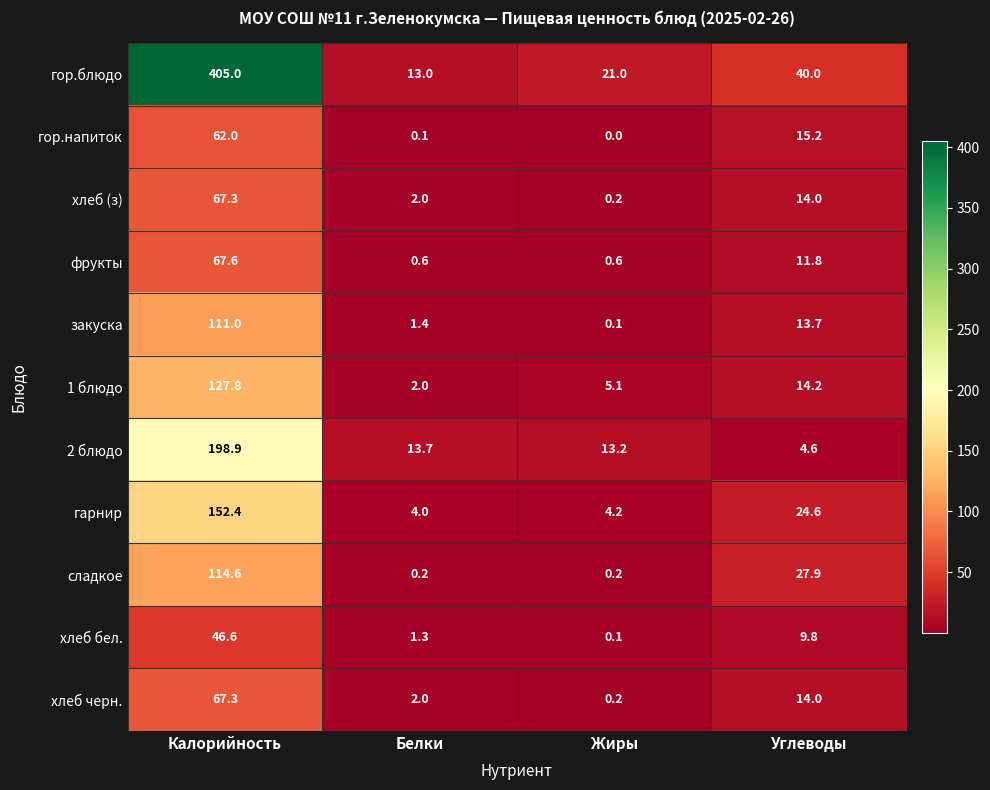

What is the difference between the 1 блюдо values at Белки and Углеводы?

12.2